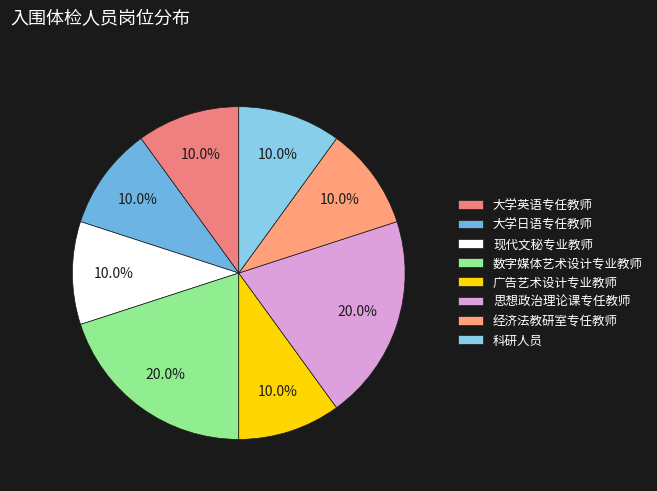

Do 数字媒体艺术设计专业教师 and 大学日语专任教师 together represent more than half of the pie?

No